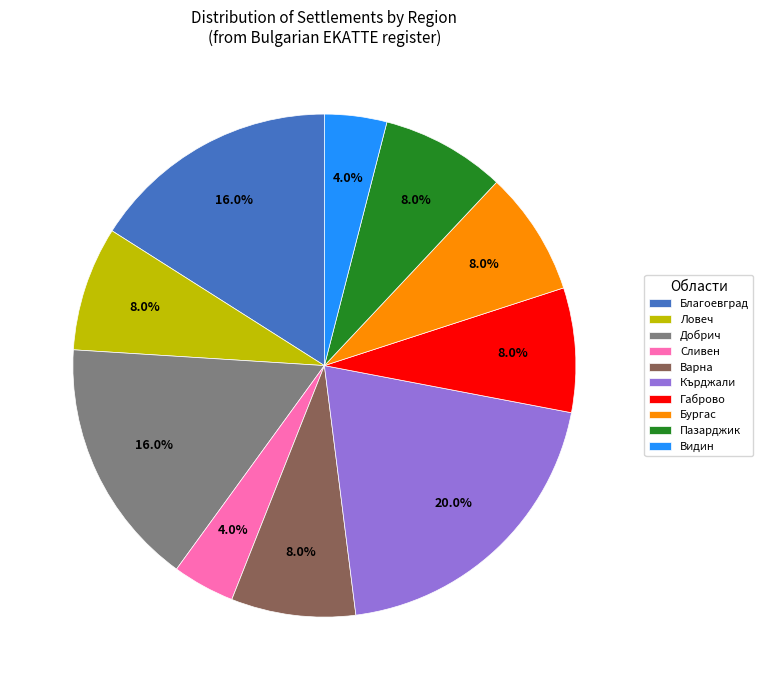

How many segments does this pie chart have?

10